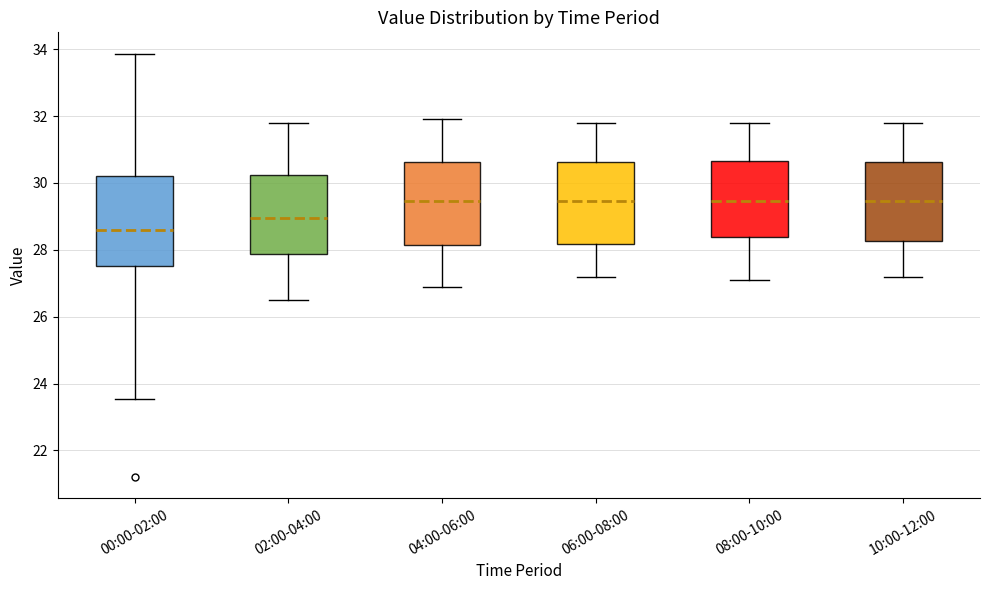

Comparing the boxes themselves (not the whiskers), which one is the tallest?

00:00-02:00